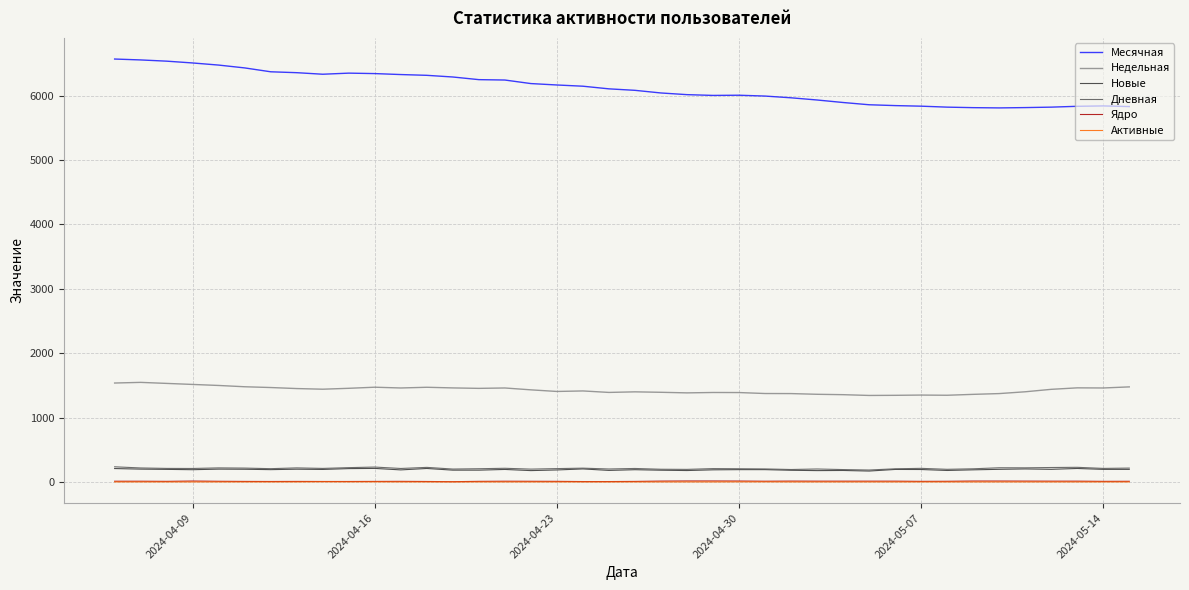

What is the lowest value of the Новые series?

169